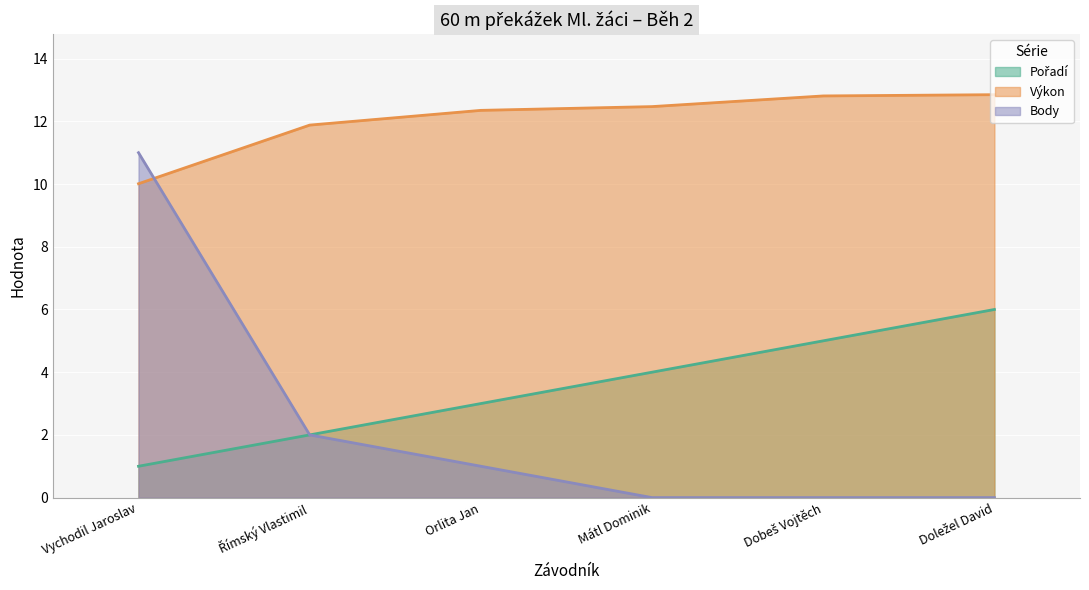

Rank the categories by Body value from highest to lowest.

Vychodil Jaroslav, Římský Vlastimil, Orlita Jan, Mátl Dominik, Dobeš Vojtěch, Doležel David